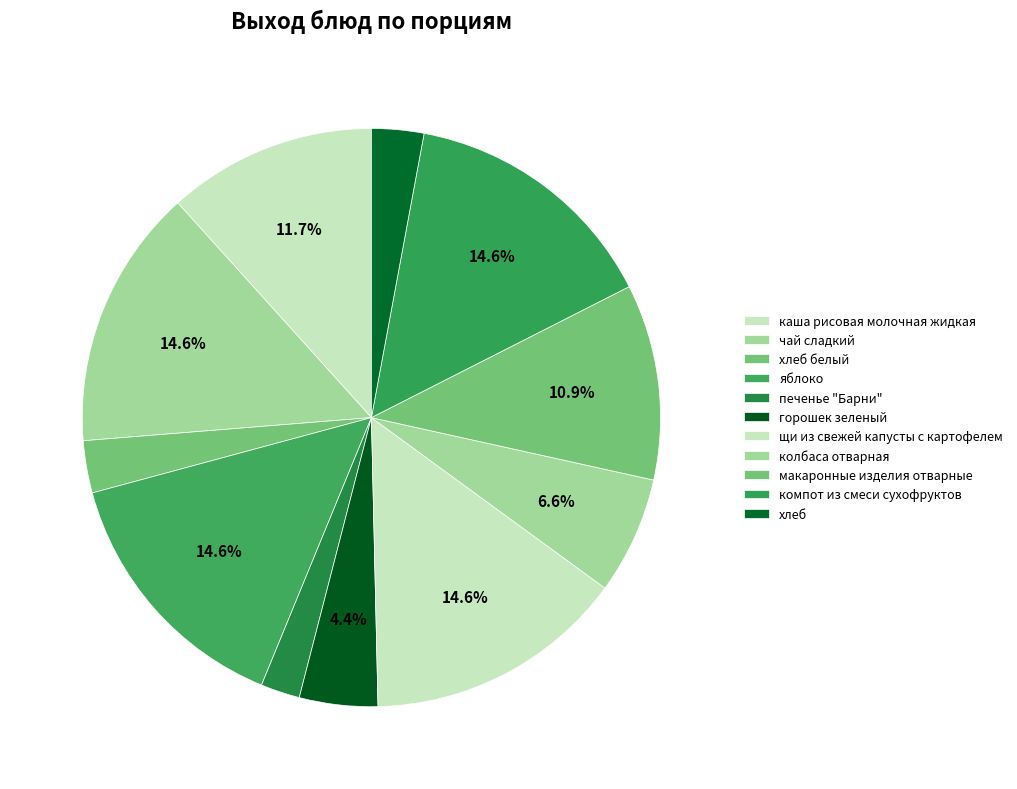

Count the number of slices in the pie.

11